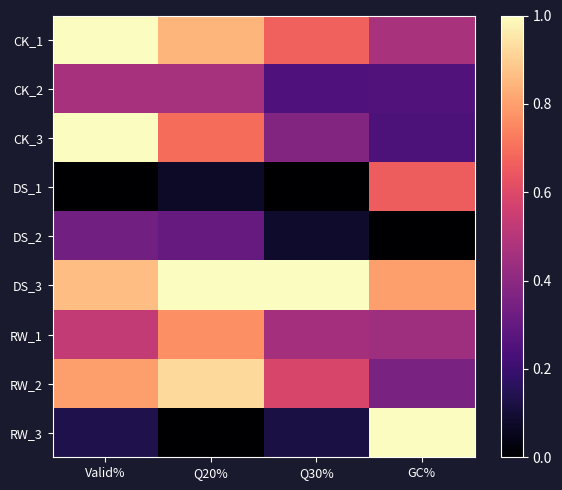

Which category has the lowest value across all series?

Valid%